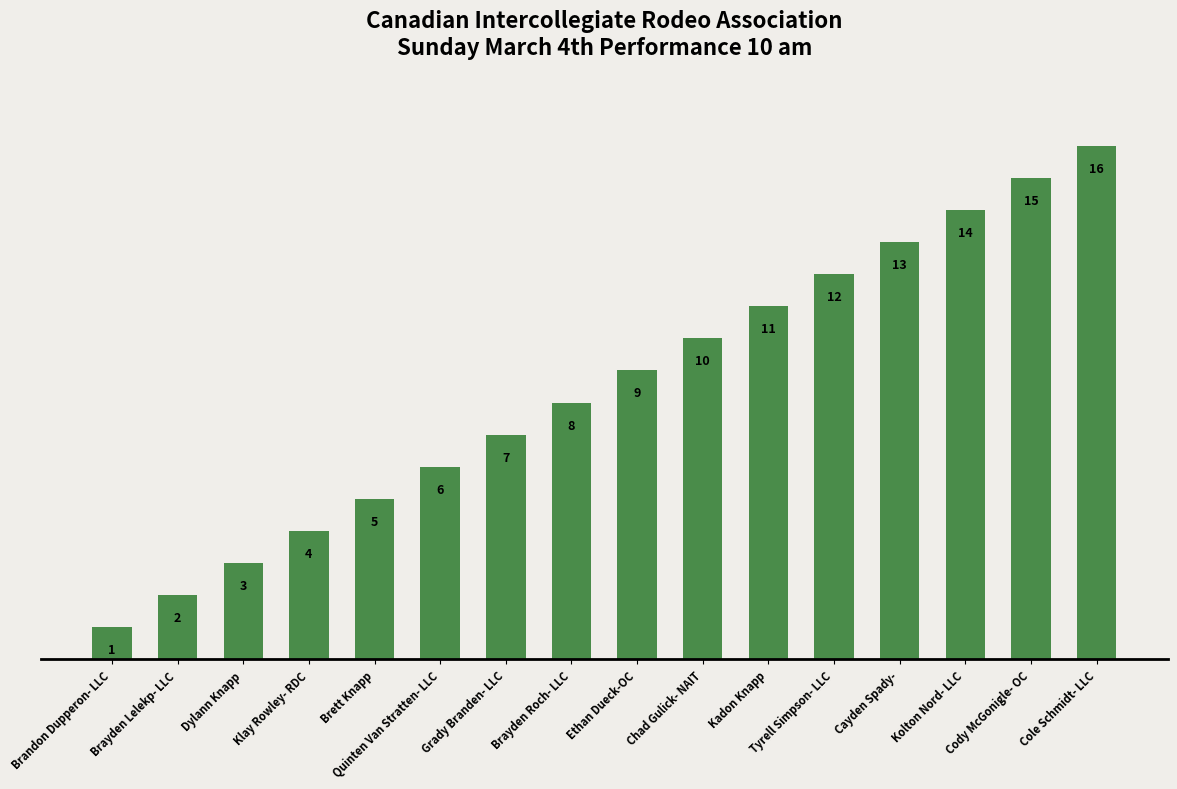

How many bars are there in total?

16